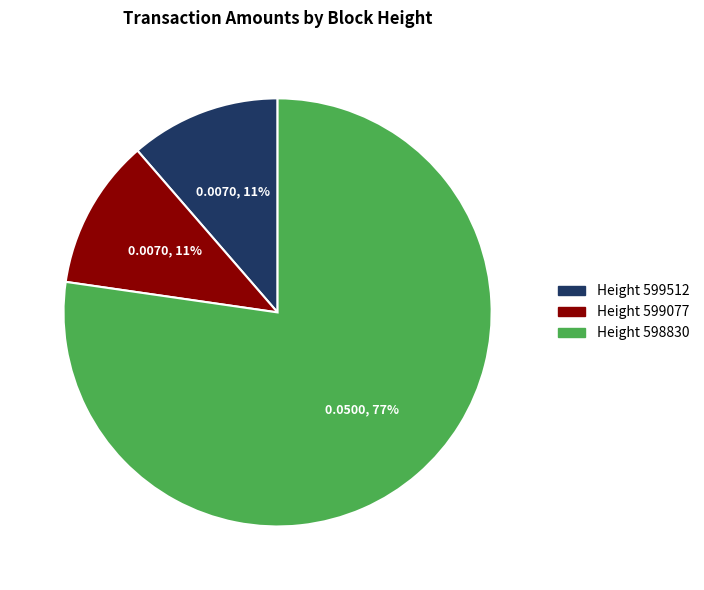

Is there any slice that represents more than half of the pie?

Yes